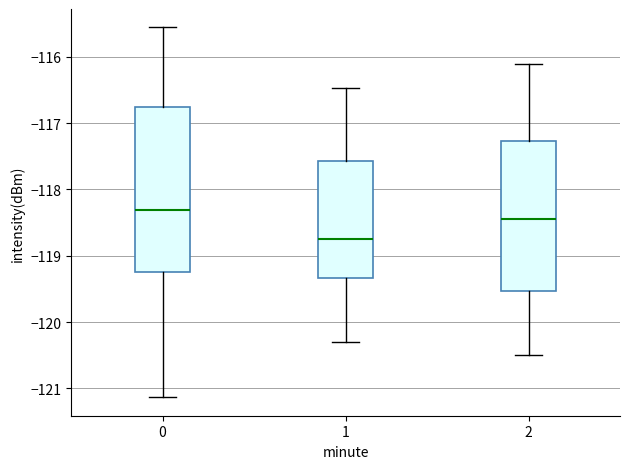

Reading left to right, read every box against the y-axis: the position of its median line, the range the box covers, and the ends of its whiskers. The values are not printed on the chart, so give them approximately, as read against the axis.

0: median -118.3, box -119.2 to -116.8, whiskers -121.1 to -115.6
1: median -118.7, box -119.3 to -117.6, whiskers -120.3 to -116.5
2: median -118.4, box -119.5 to -117.3, whiskers -120.5 to -116.1